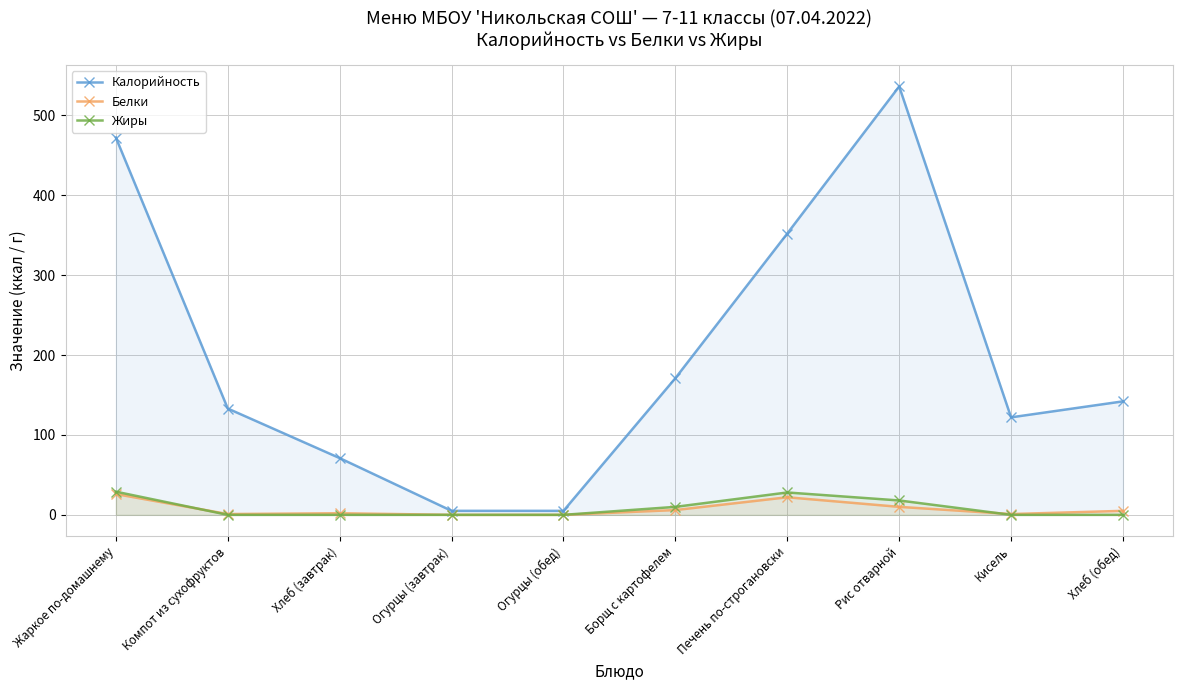

What position from the left is Хлеб (обед)?

10